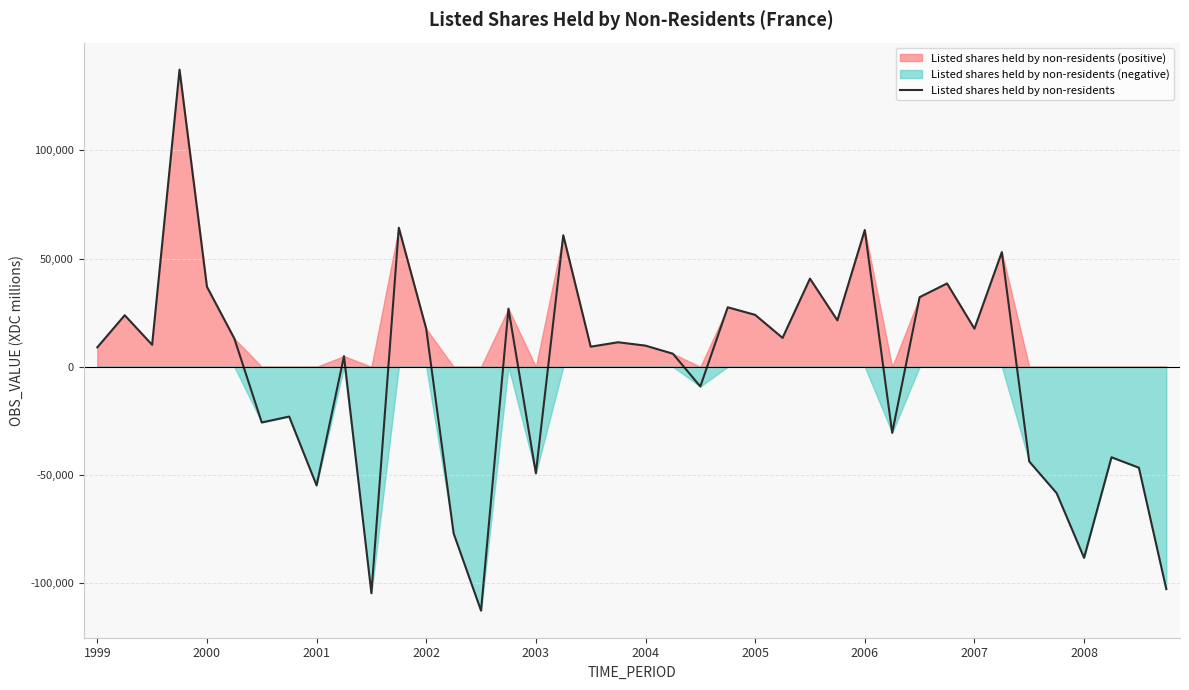

What is the maximum value for Listed shares held by non-residents?

137280